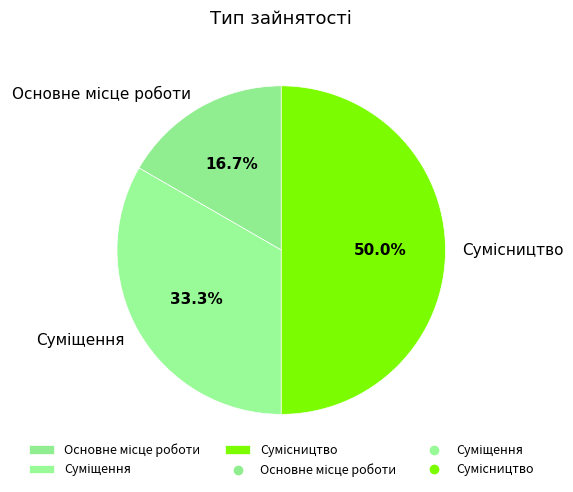

What portion of the pie excludes Сумісництво?

50.0%